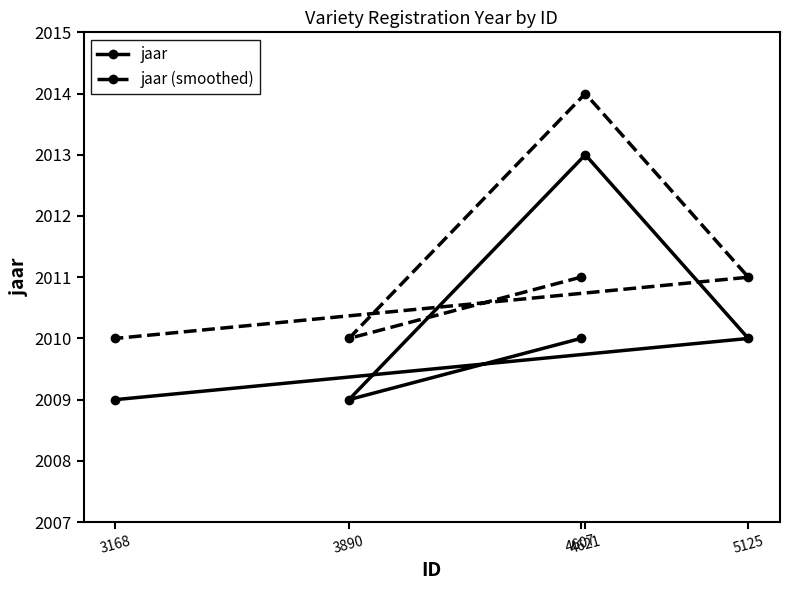

True or false: jaar (smoothed) and jaar cross at least once.

False